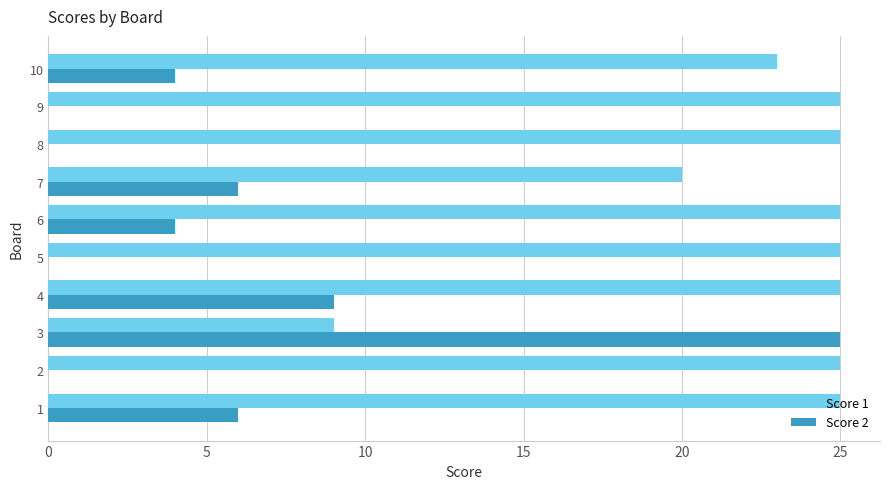

Where is Score 1 nearest to the value 17?

7